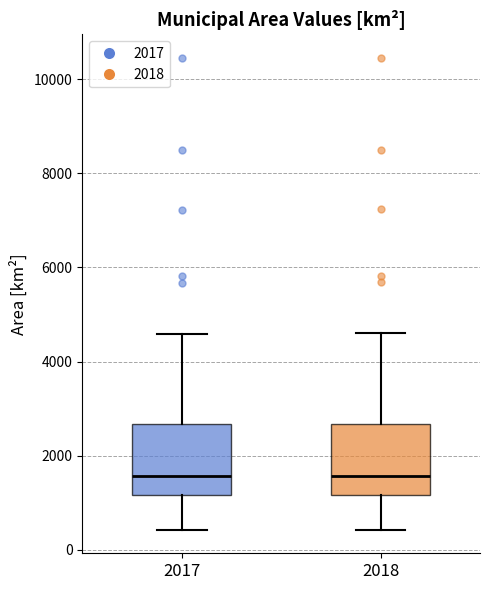

Reading left to right, read every box against the y-axis: the position of its median line, the range the box covers, and the ends of its whiskers. The values are not printed on the chart, so give them approximately, as read against the axis.

2017: median 1600, box 1200 to 2600, whiskers 400 to 4600
2018: median 1600, box 1200 to 2600, whiskers 400 to 4600